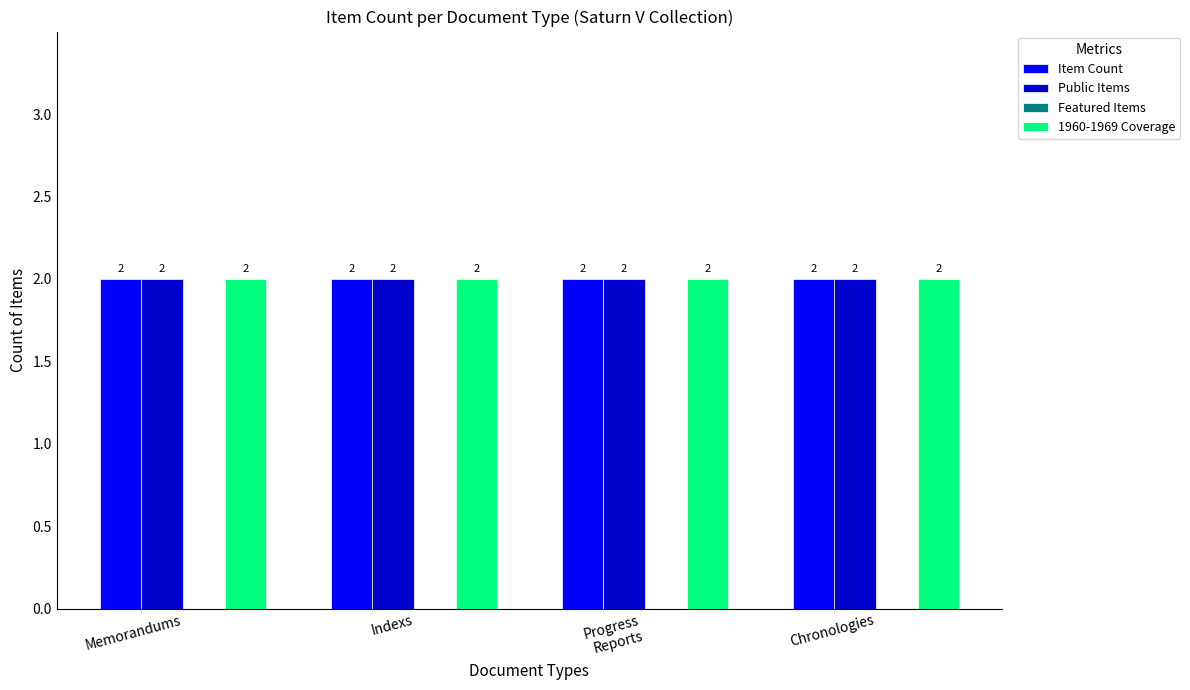

At Progress
Reports, list the series in order from largest to smallest.

Item Count, Public Items, 1960-1969 Coverage, Featured Items